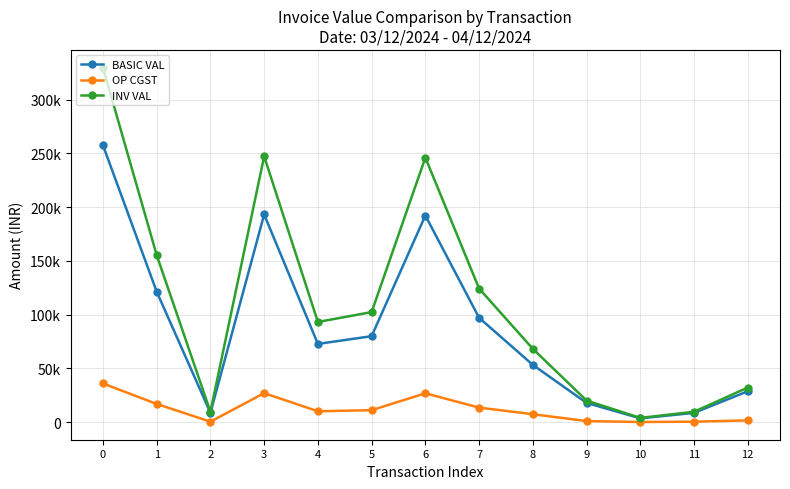

What is the highest value of the OP CGST series?

36059.5